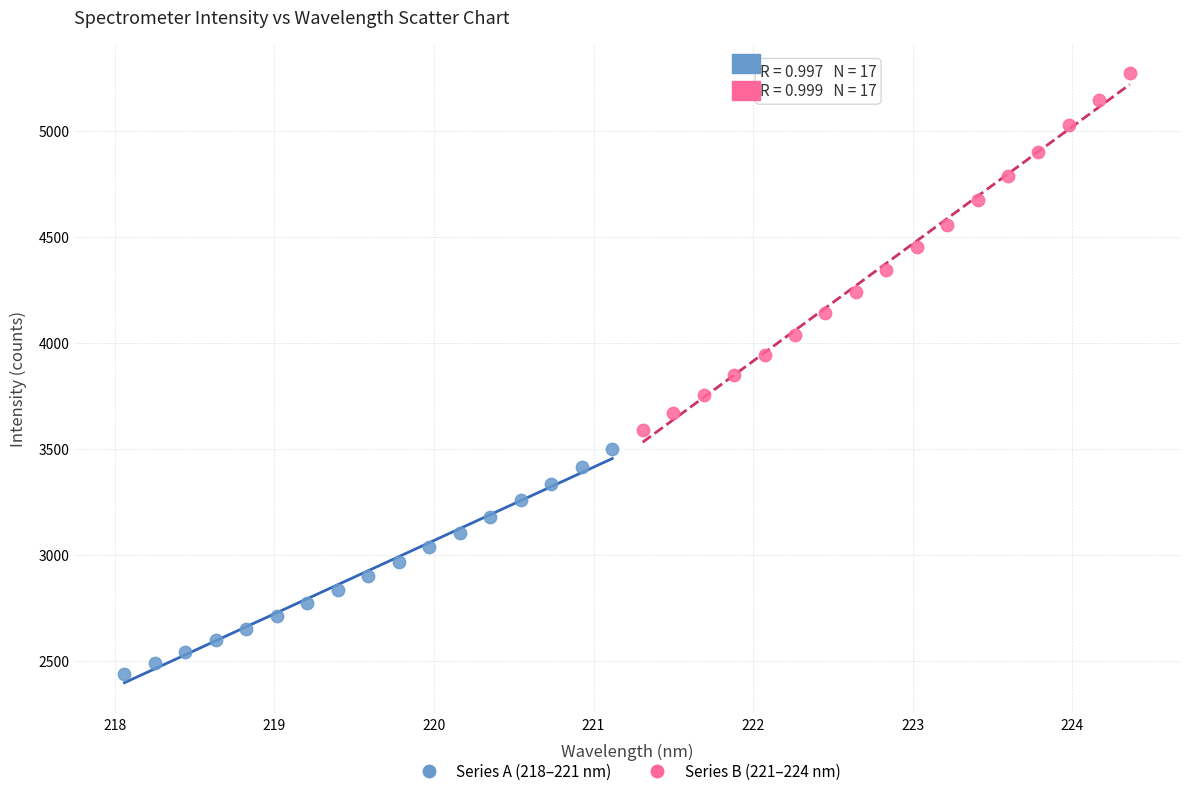

What are all the series names shown in the legend?

Series A (218–221 nm), Series B (221–224 nm)